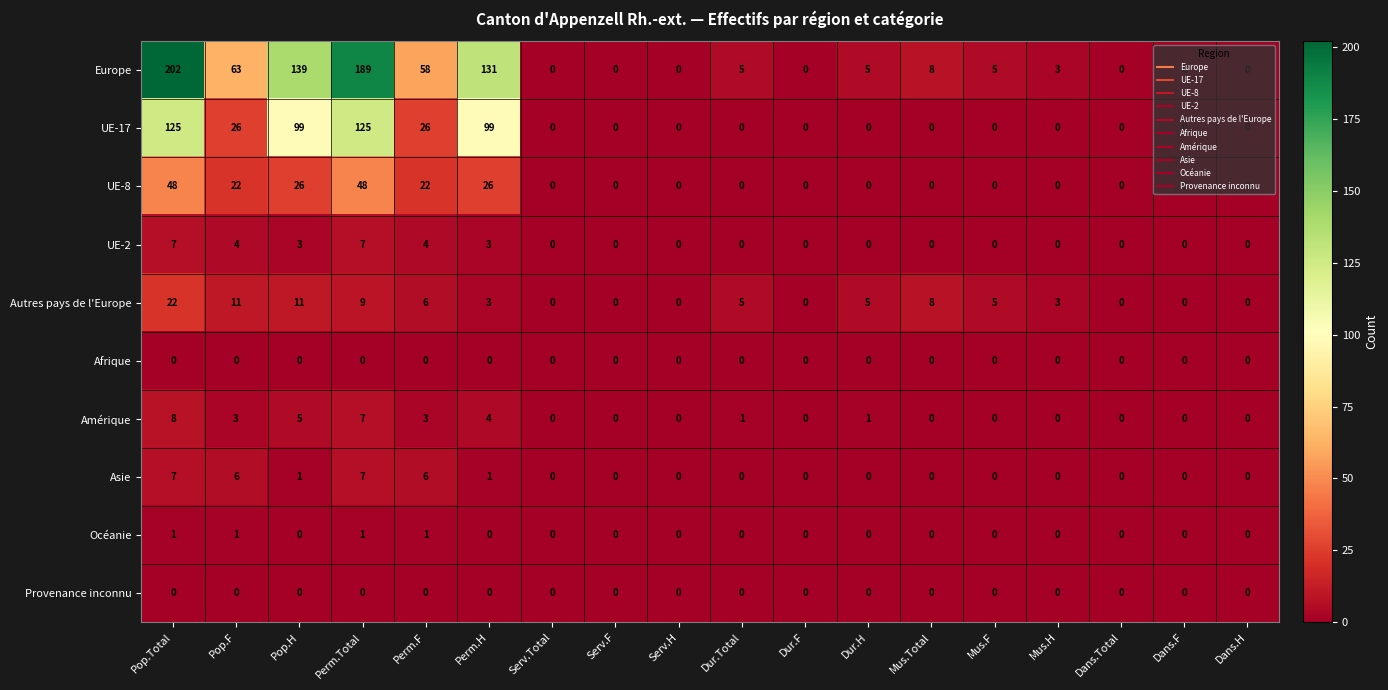

At how many categories does at least one series exceed 68?

4